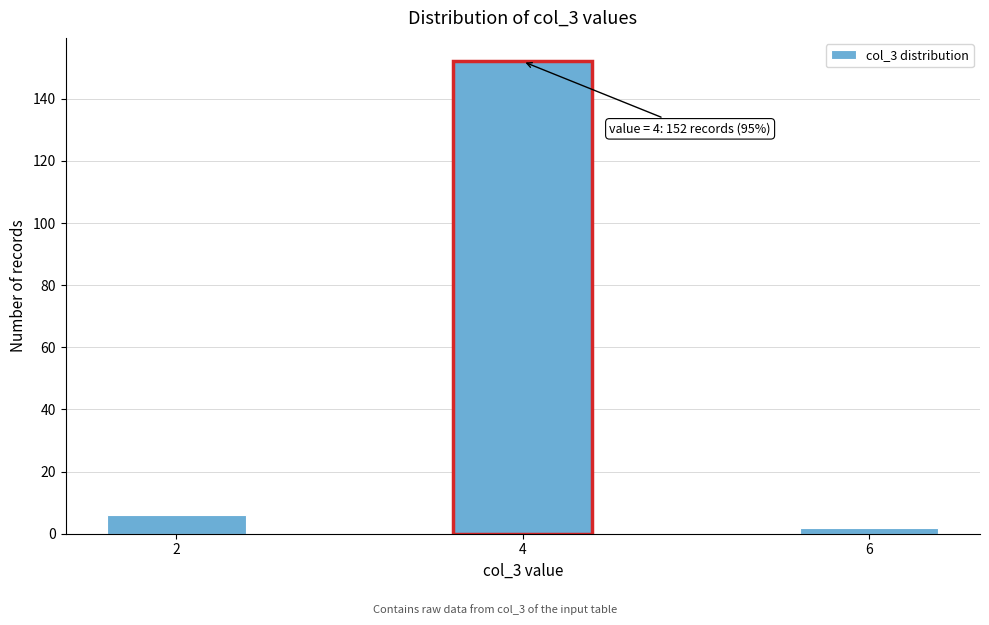

Reading left to right, transcribe all the data shown in this chart.

2=6	4=152	6=2